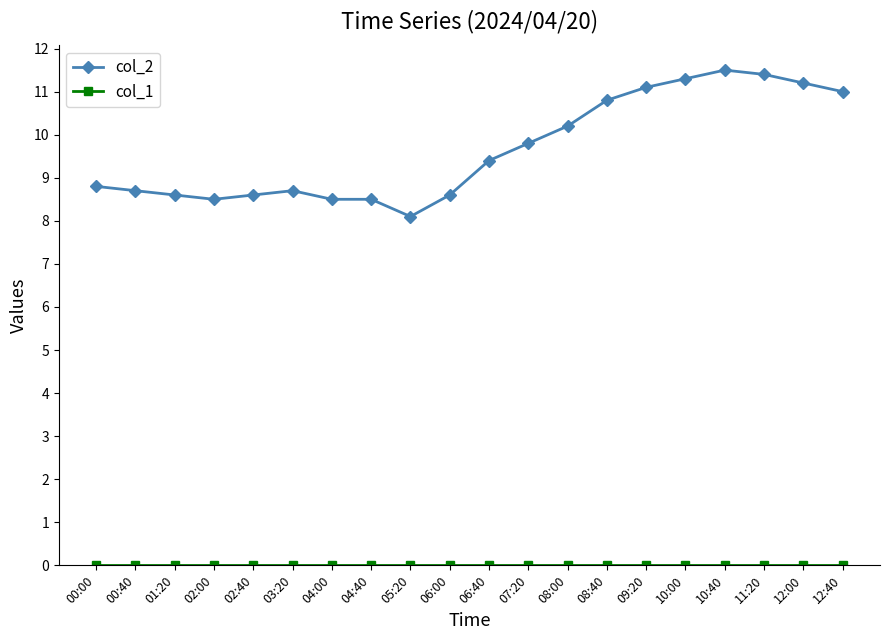

Which category has the highest value across all series?

10:40